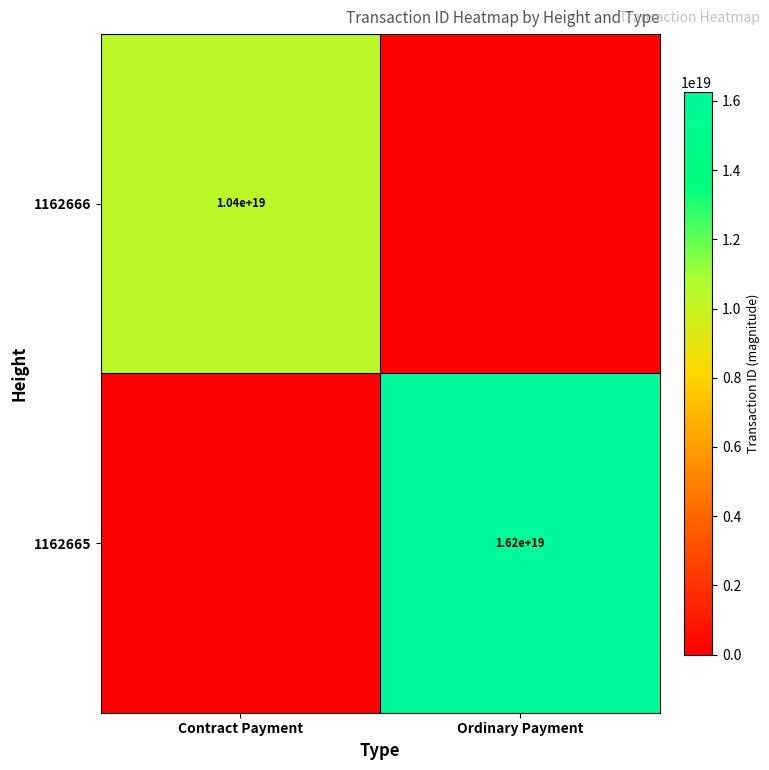

The 1162665 series shows 6904404014225154048 at Ordinary Payment. True or false?

False